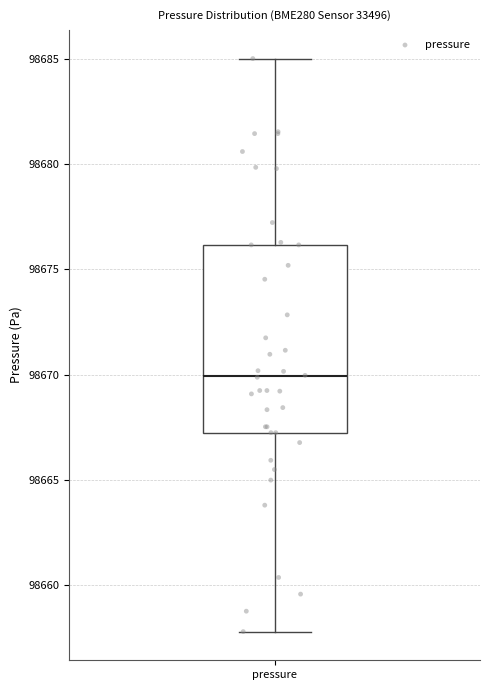

Transcribe this box plot: give where the median line is, the range the box spans, and where the two whiskers end, as read against the y-axis. The values are not printed on the chart, so give them approximately, as read against the axis.

median 98670.0, box 98667.5 to 98676.0, whiskers 98658.0 to 98685.0